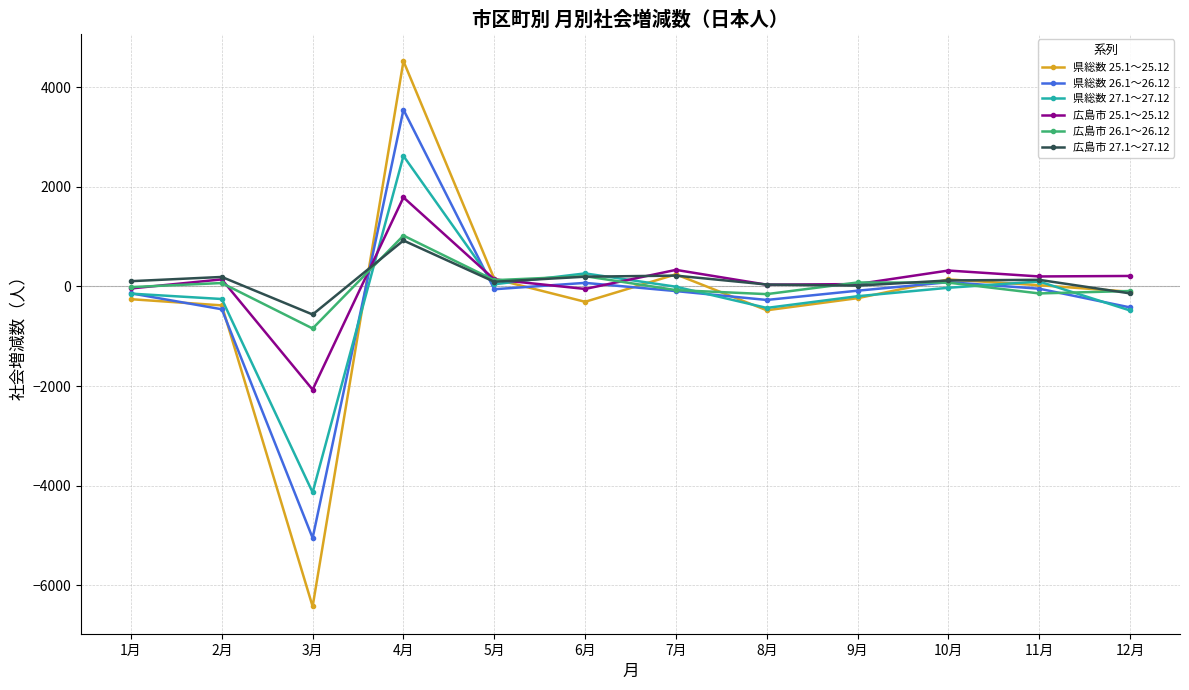

What is the label of the 1st point from the left?

1月